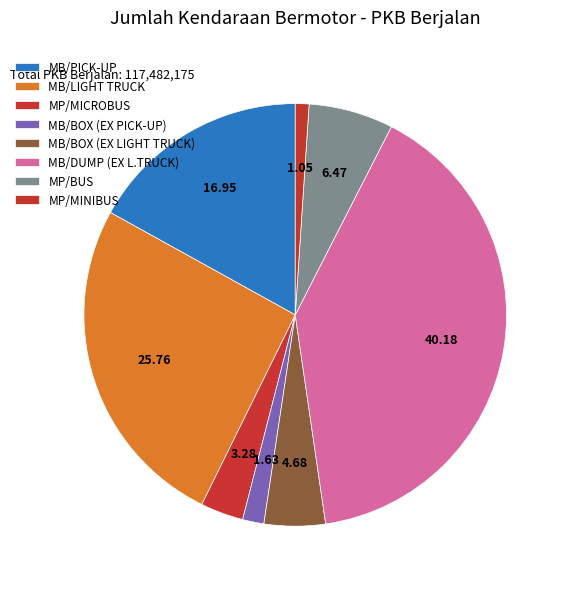

To the nearest percent, what percentage of the pie is MB/BOX (EX PICK-UP)?

2%